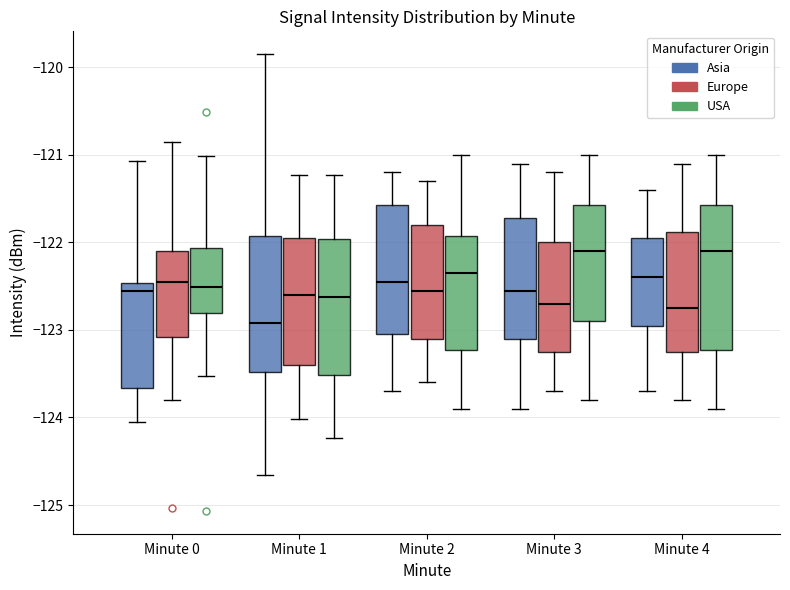

Reading left to right, transcribe this box plot: for each box, give where its median line is, the range the box spans, and where its two whiskers end, as read against the y-axis. The values are not printed on the chart, so give them approximately, as read against the axis.

Minute 0 (Asia): median -122.6, box -123.7 to -122.5, whiskers -124.1 to -121.1
Minute 0 (Europe): median -122.5, box -123.1 to -122.1, whiskers -123.8 to -120.9
Minute 0 (USA): median -122.5, box -122.8 to -122.1, whiskers -123.5 to -121.0
Minute 1 (Asia): median -122.9, box -123.5 to -121.9, whiskers -124.7 to -119.8
Minute 1 (Europe): median -122.6, box -123.4 to -121.9, whiskers -124.0 to -121.2
Minute 1 (USA): median -122.6, box -123.5 to -122.0, whiskers -124.2 to -121.2
Minute 2 (Asia): median -122.4, box -123.0 to -121.6, whiskers -123.7 to -121.2
Minute 2 (Europe): median -122.5, box -123.1 to -121.8, whiskers -123.6 to -121.3
Minute 2 (USA): median -122.3, box -123.2 to -121.9, whiskers -123.9 to -121.0
Minute 3 (Asia): median -122.5, box -123.1 to -121.7, whiskers -123.9 to -121.1
Minute 3 (Europe): median -122.7, box -123.2 to -122.0, whiskers -123.7 to -121.2
Minute 3 (USA): median -122.1, box -122.9 to -121.6, whiskers -123.8 to -121.0
Minute 4 (Asia): median -122.4, box -122.9 to -121.9, whiskers -123.7 to -121.4
Minute 4 (Europe): median -122.7, box -123.2 to -121.9, whiskers -123.8 to -121.1
Minute 4 (USA): median -122.1, box -123.2 to -121.6, whiskers -123.9 to -121.0